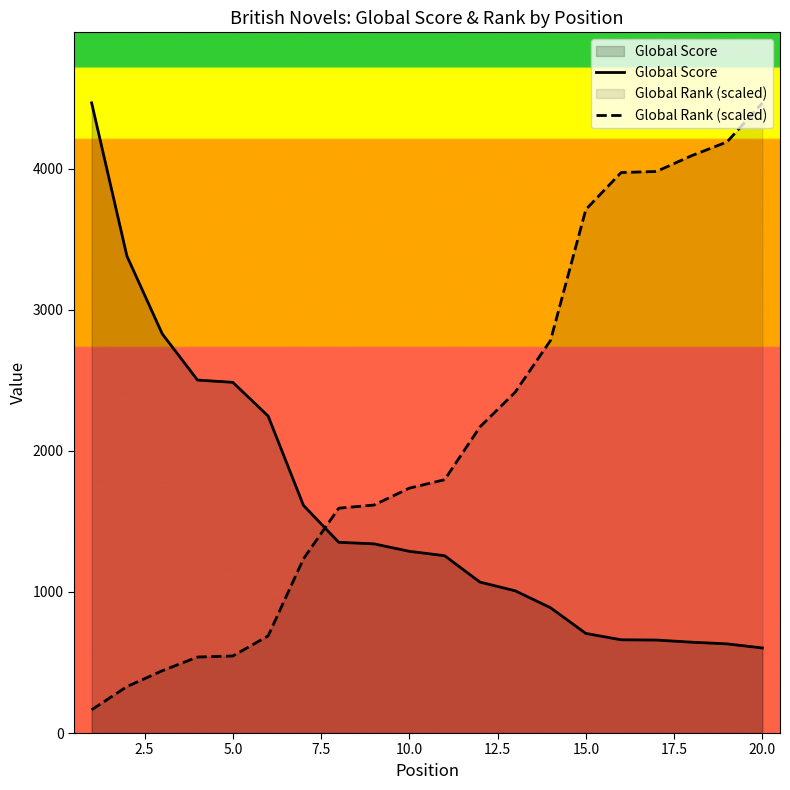

How many values in the Global Rank (scaled) series exceed 1795?

10